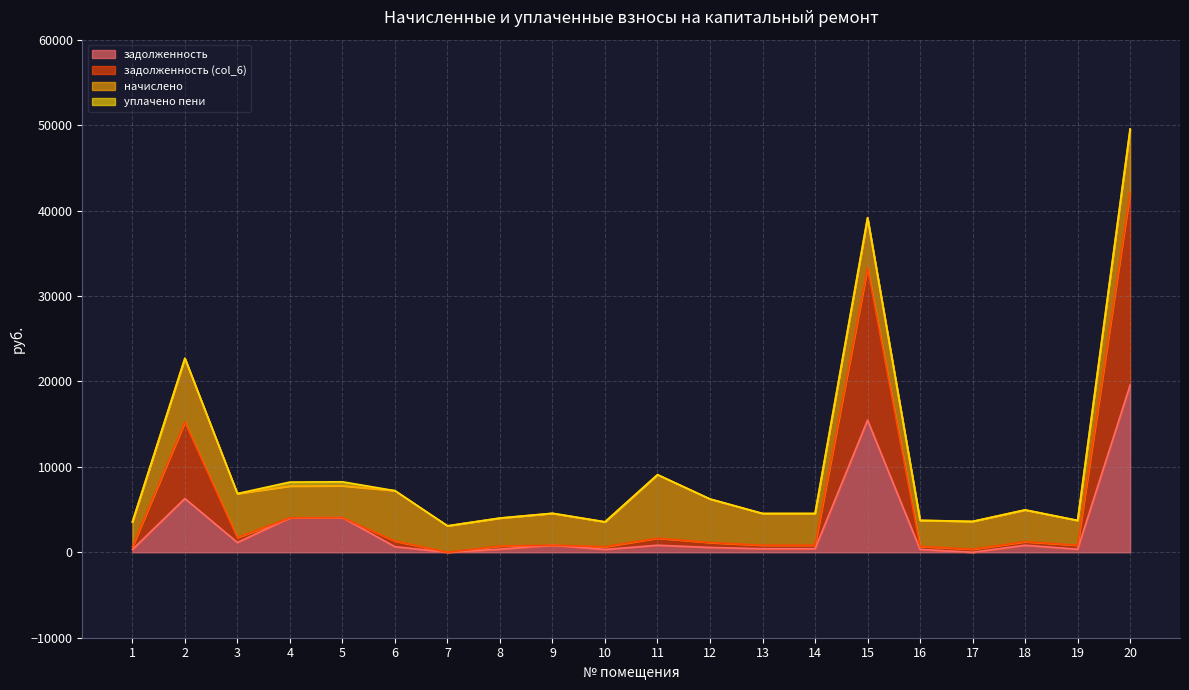

Which category has the highest value across all series?

20